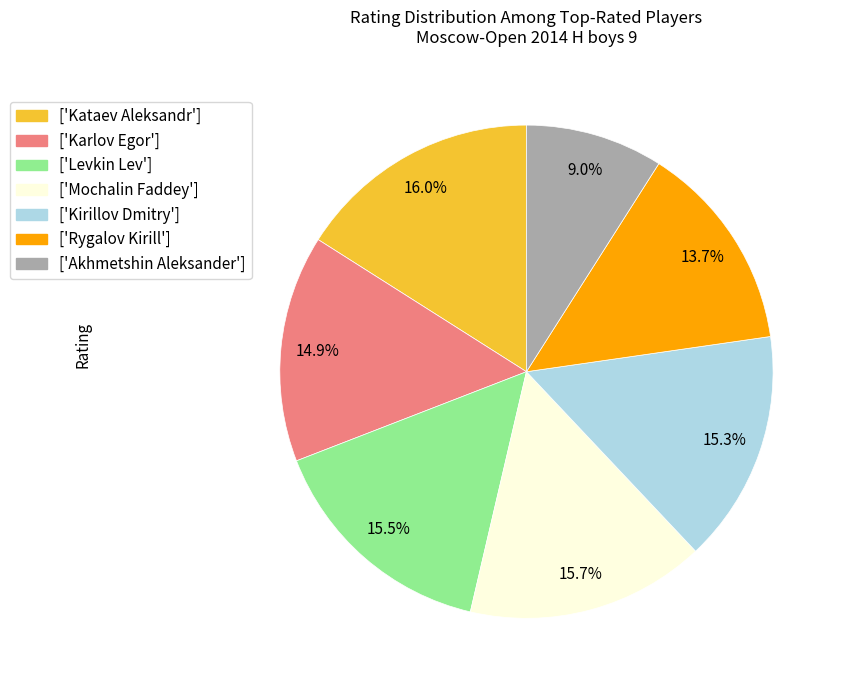

Is there any slice that represents more than half of the pie?

No